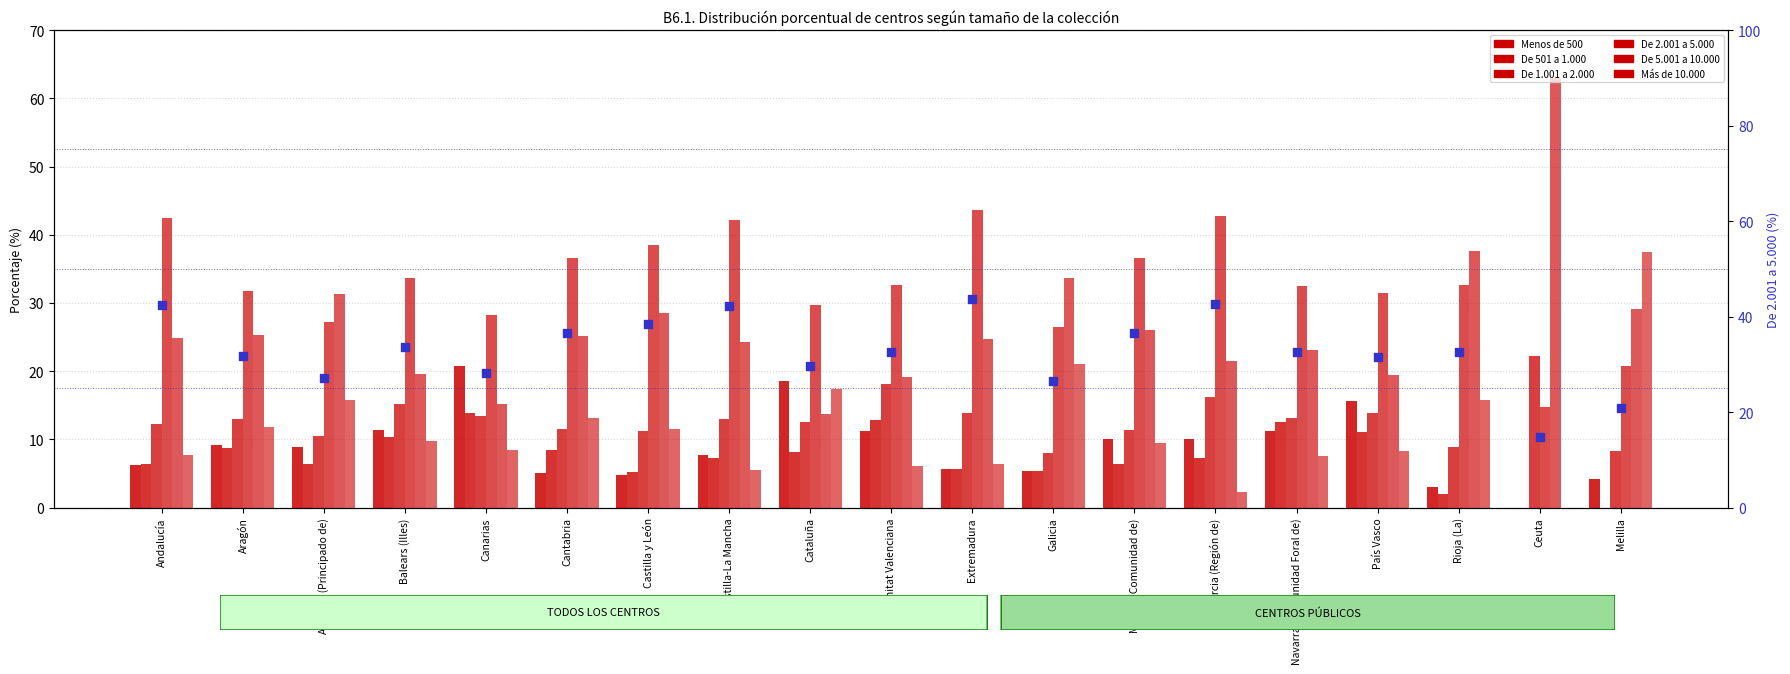

Is the value of De 1.001 a 2.000 at Navarra (Comunidad Foral de) greater than the value of De 5.001 a 10.000 at Rioja (La)?

No